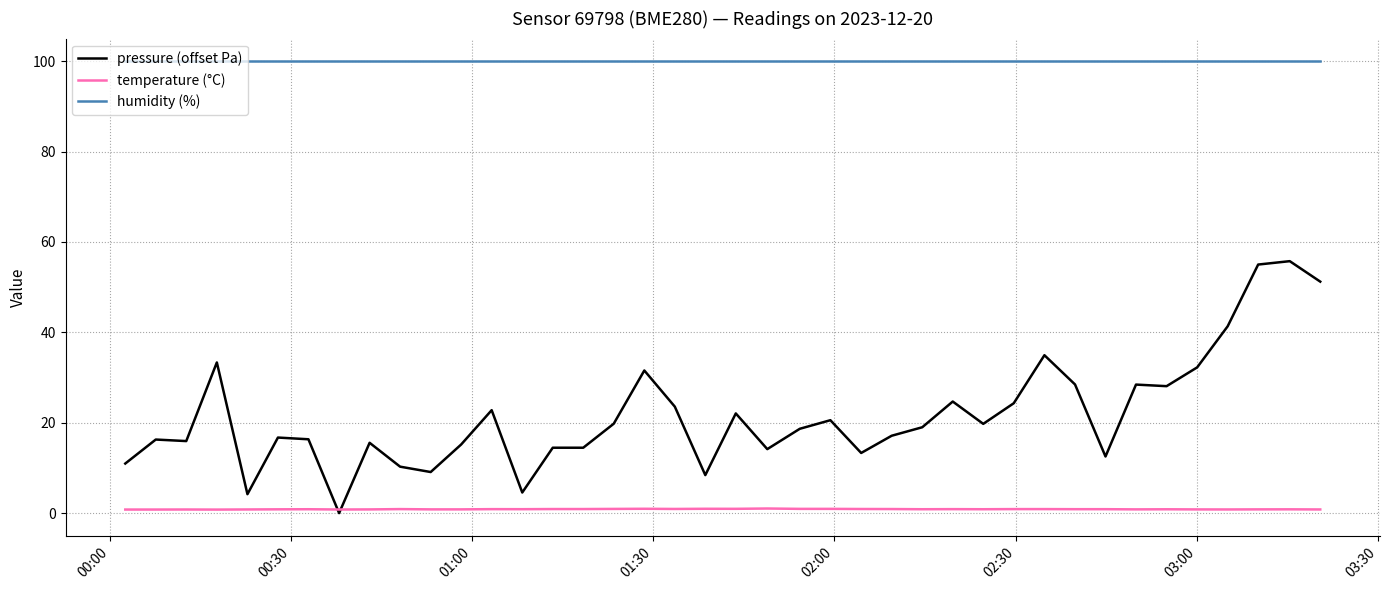

What is the greatest value displayed?

100.0